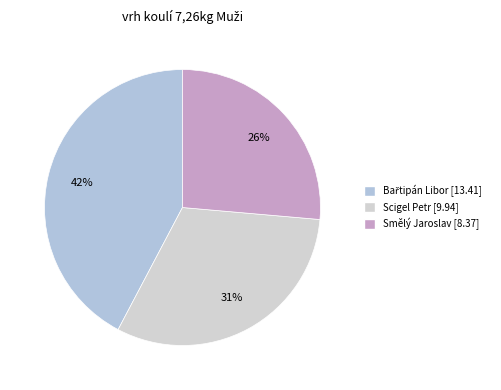

Is Bařtipán Libor the majority of the pie?

No